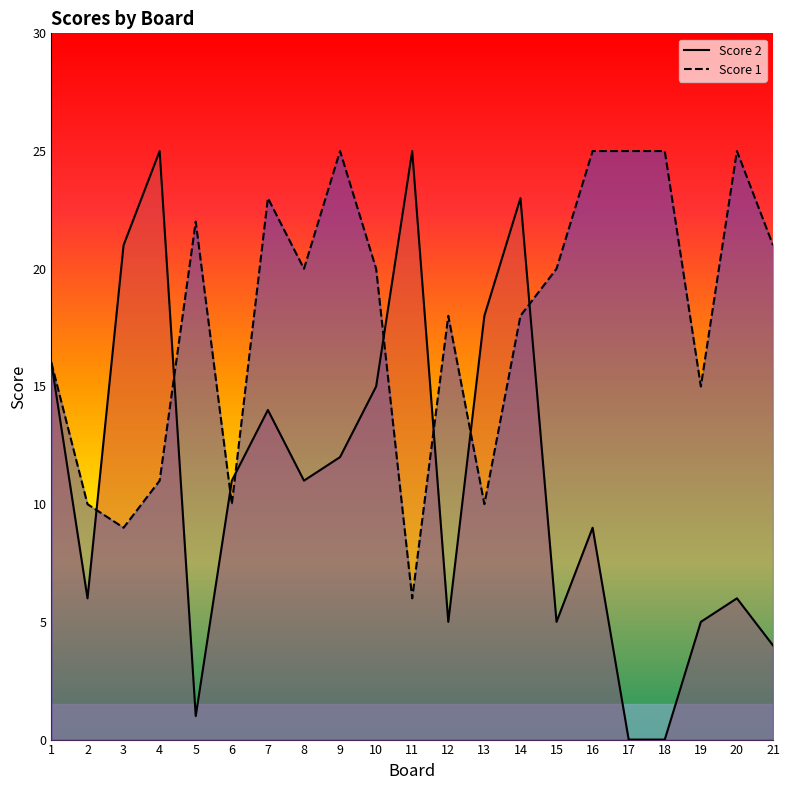

What is the difference between the maximum and minimum values in the Score 2 series?

25